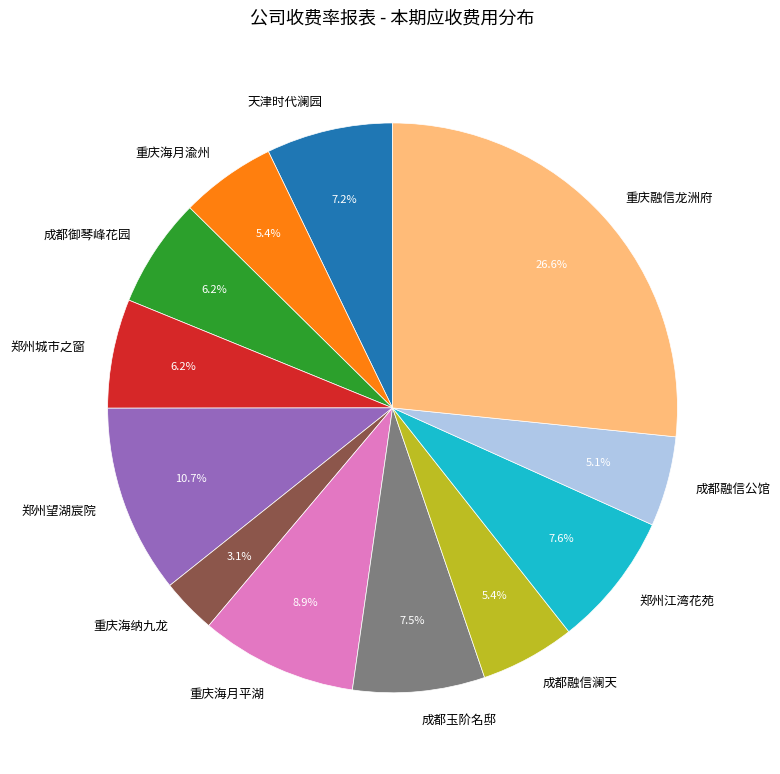

What is the total percentage of 成都御琴峰花园 and 郑州城市之窗?

12.4%